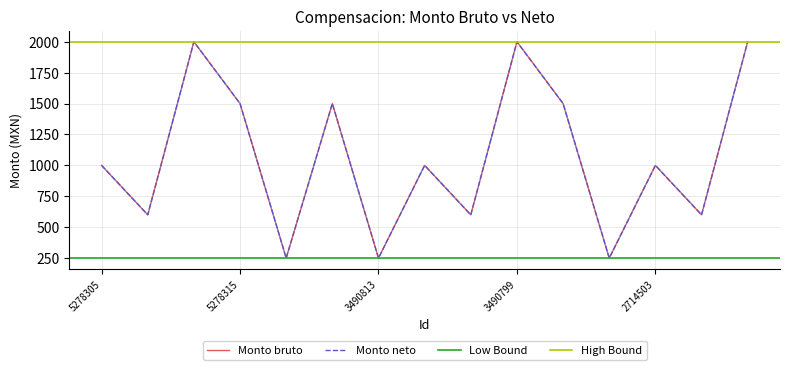

How many interior local valleys does the Monto neto series have?

6